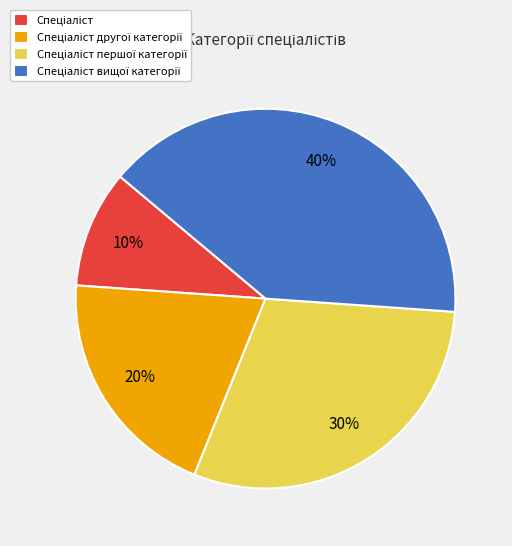

To the nearest percent, what is the difference between the largest and smallest slice percentages?

30%